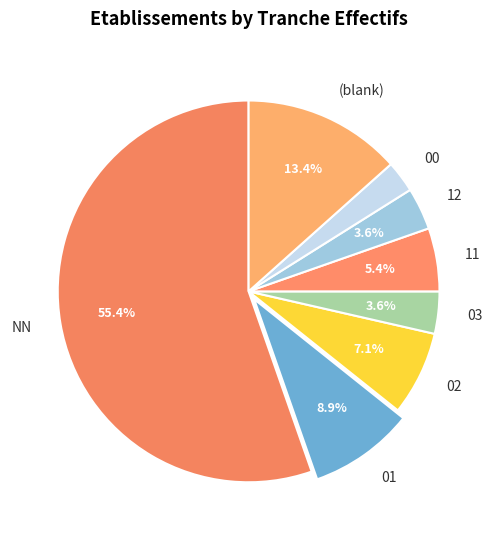

What is the ratio of the value at 12 to the value at 02?

0.5